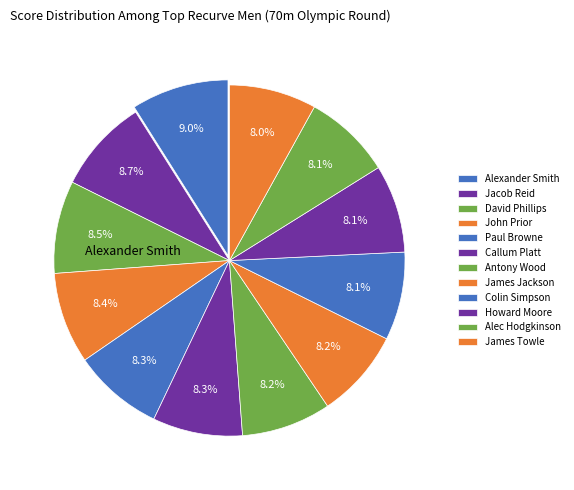

To the nearest percent, what is the combined percentage of Jacob Reid and Alec Hodgkinson?

17%